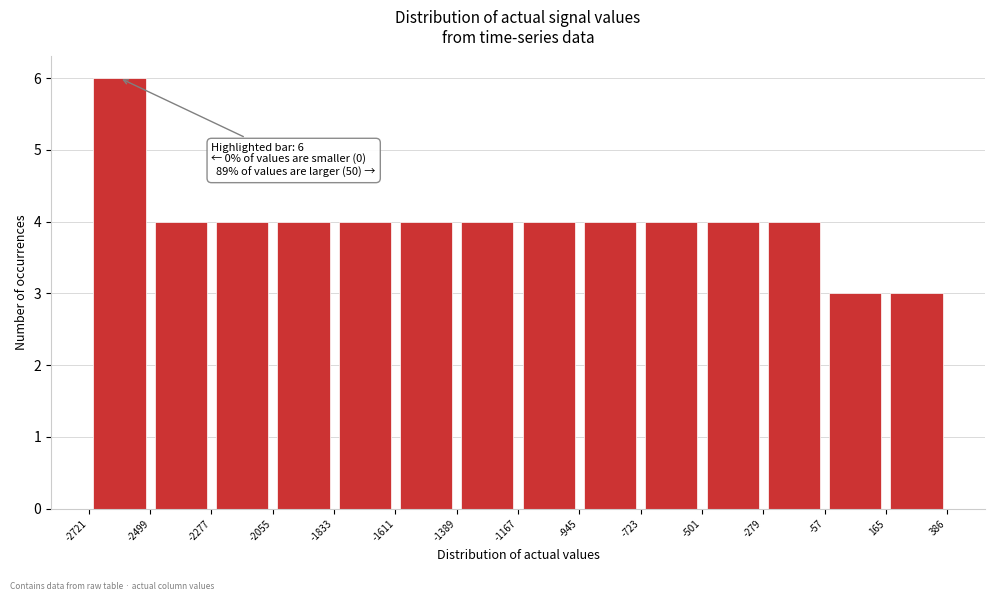

Which range on the x-axis has the tallest bar?

-2721 to -2499